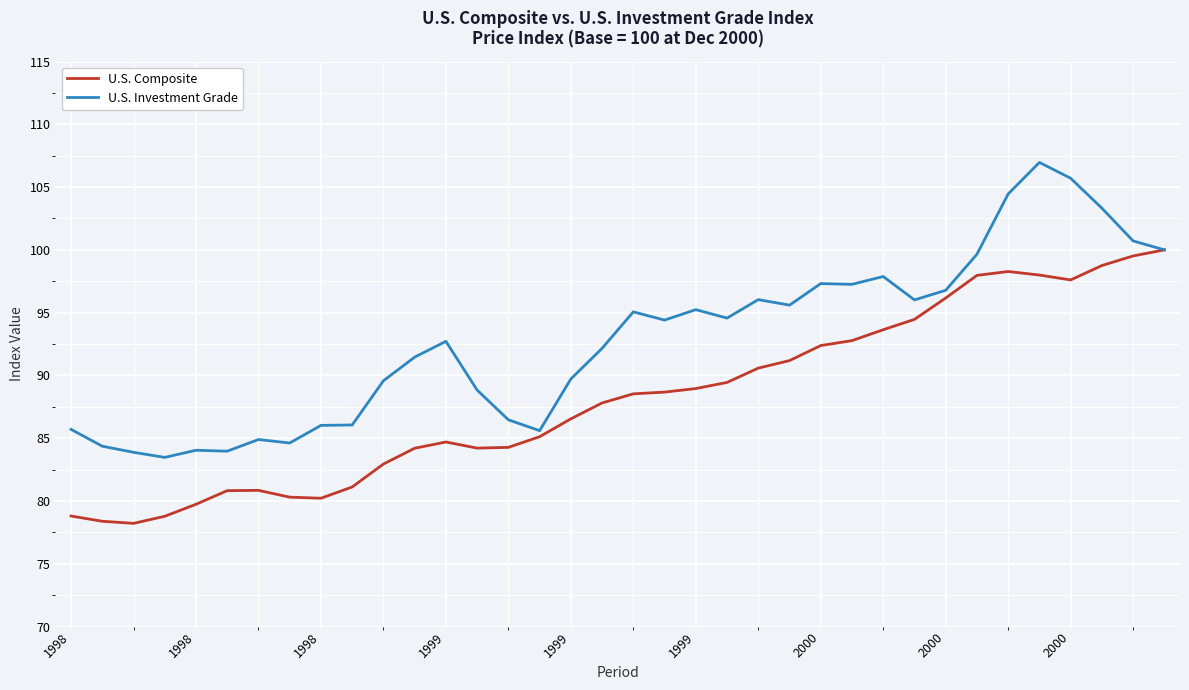

Rank the series by their maximum value, from lowest to highest.

U.S. Composite, U.S. Investment Grade